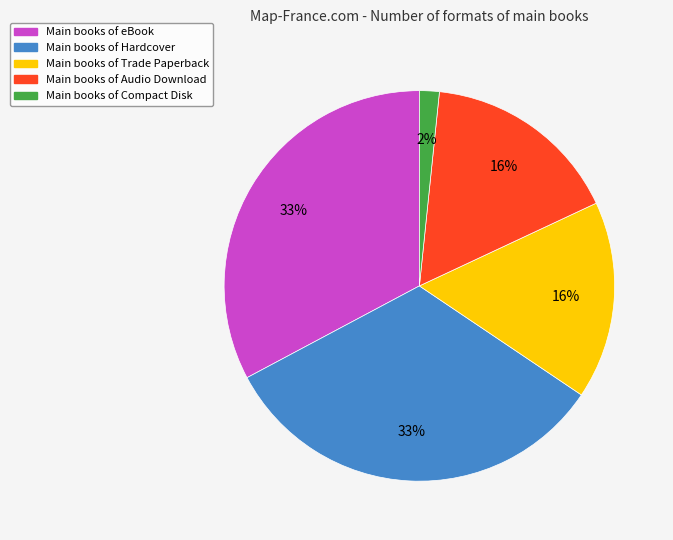

To the nearest percent, what is the average slice percentage?

20%